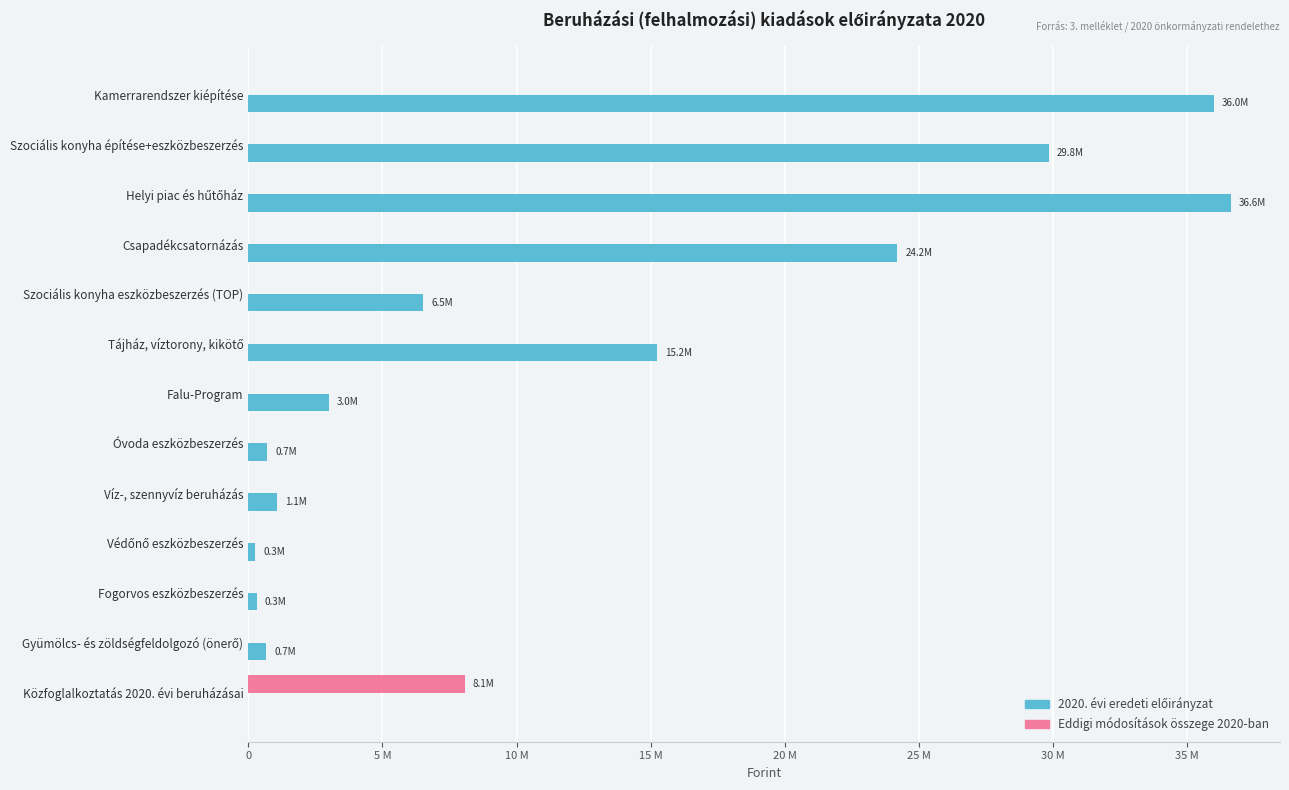

What are all the series names shown in the legend?

2020. évi eredeti előirányzat, Eddigi módosítások összege 2020-ban